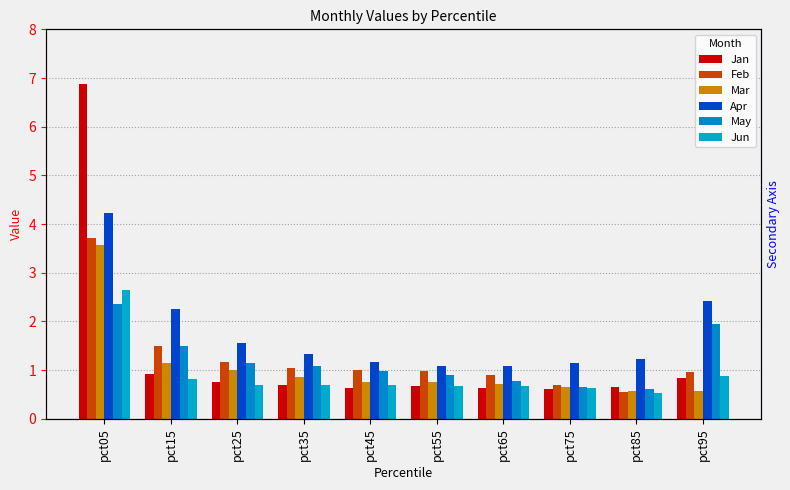

What are all the series names shown in the legend?

Jan, Feb, Mar, Apr, May, Jun